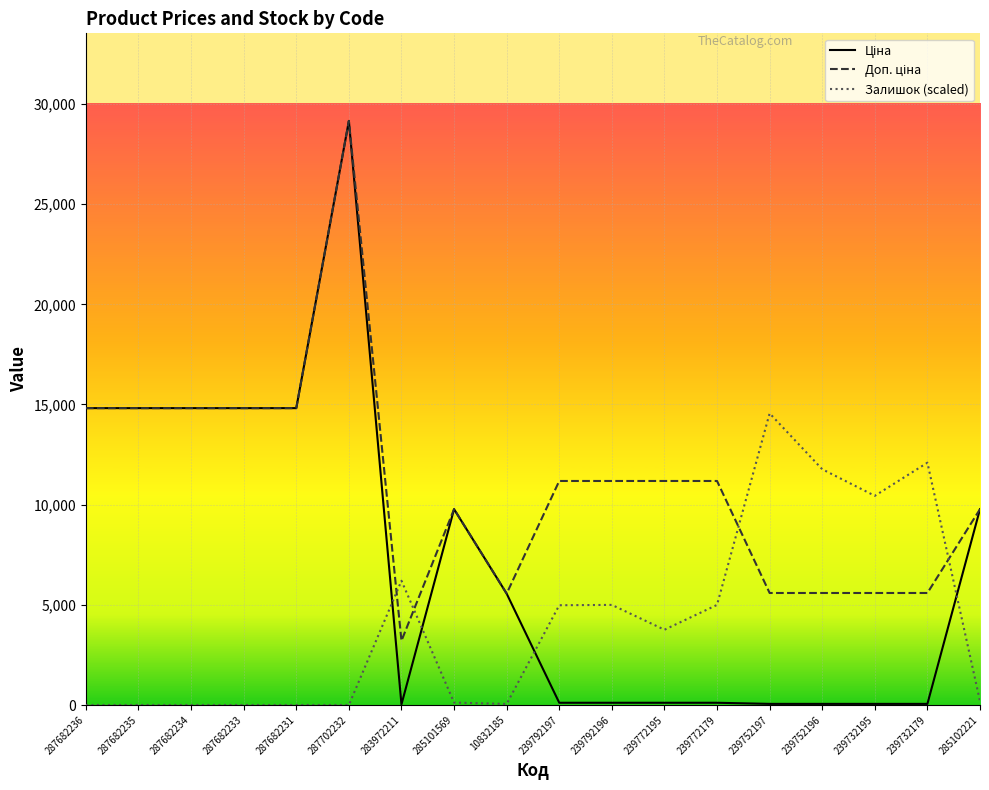

At which label does Залишок (scaled) reach its peak?

239752197